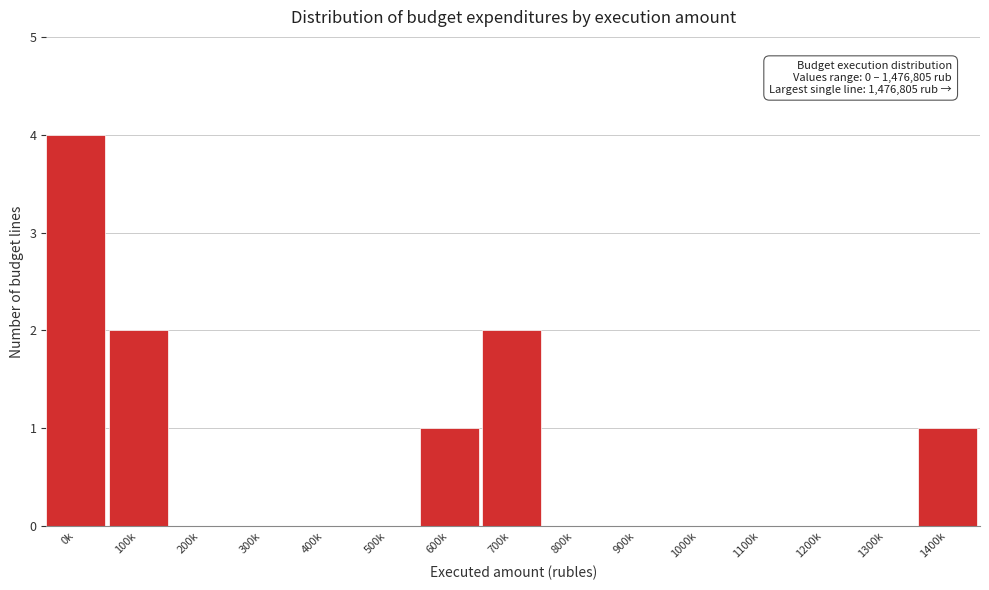

Reading right to left, transcribe all the data shown in this chart.

1400k=1	1300k=0	1200k=0	1100k=0	1000k=0	900k=0	800k=0	700k=2	600k=1	500k=0	400k=0	300k=0	200k=0	100k=2	0k=4